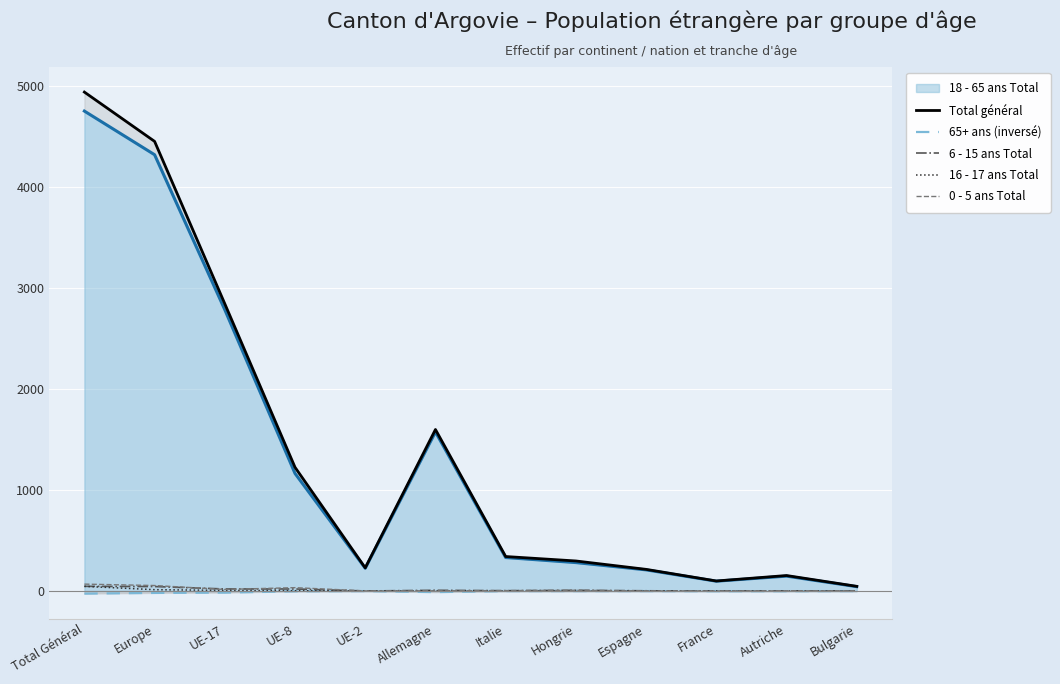

What is the smallest value displayed?

-25